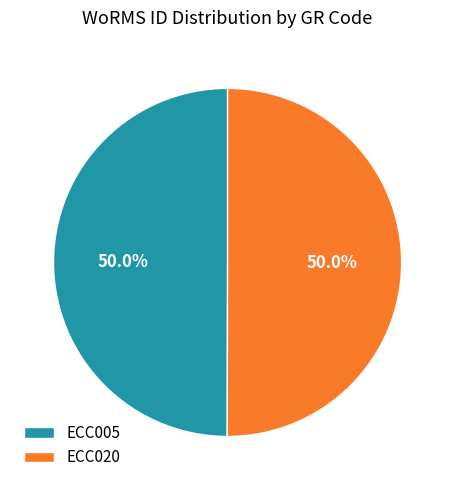

To the nearest percent, what portion does ECC020 represent?

50%